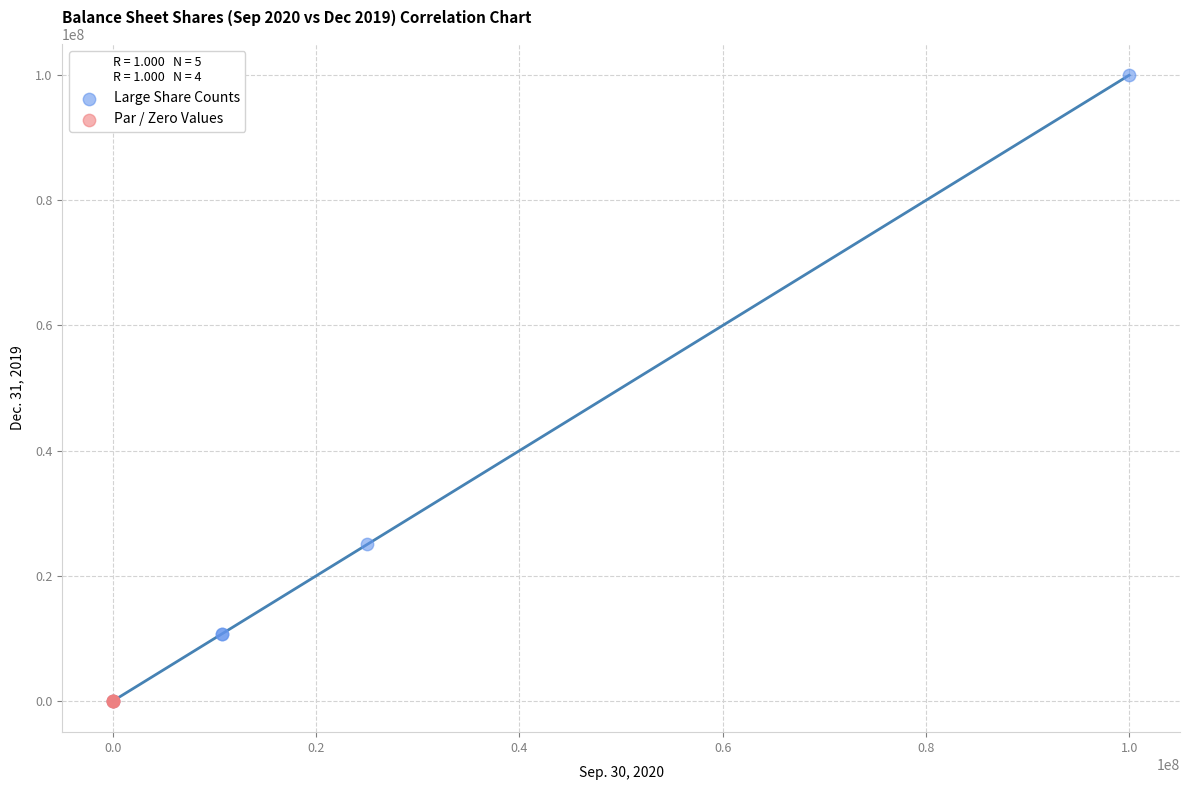

Which series reaches the maximum Y coordinate?

Large Share Counts